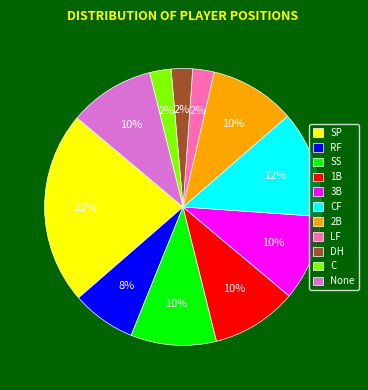

Count the number of slices in the pie.

11